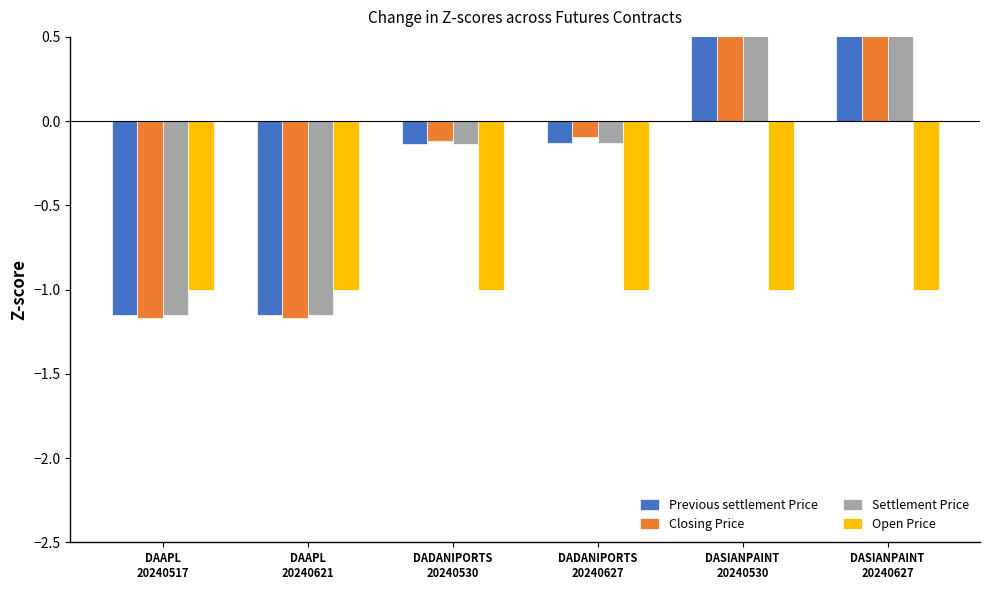

Which category has the lowest value across all series?

DAAPL
20240621